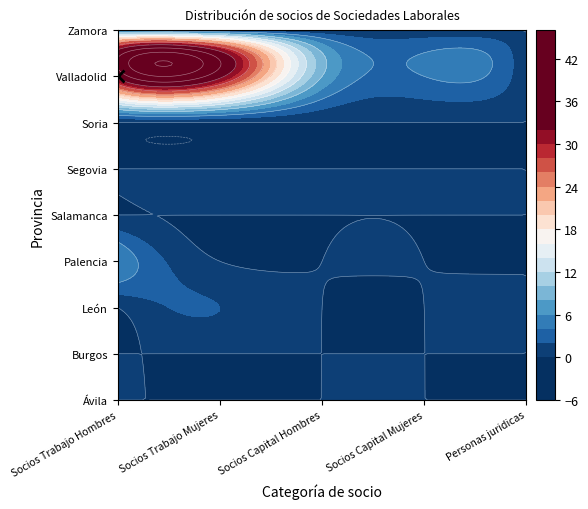

Reading left to right, transcribe all the data shown in this chart.

Ávila: 0=0	1=0	2=0	3=0	4=0
Burgos: 0=0	1=0	2=0	3=0	4=0
León: 0=0	1=2	2=0	3=0	4=0
Palencia: 0=6	1=0	2=0	3=0	4=0
Salamanca: 0=0	1=0	2=0	3=0	4=0
Segovia: 0=0	1=0	2=0	3=0	4=0
Soria: 0=0	1=0	2=0	3=0	4=0
Valladolid: 0=33	1=33	2=8	3=4	4=0
Zamora: 0=3	1=0	2=0	3=0	4=0